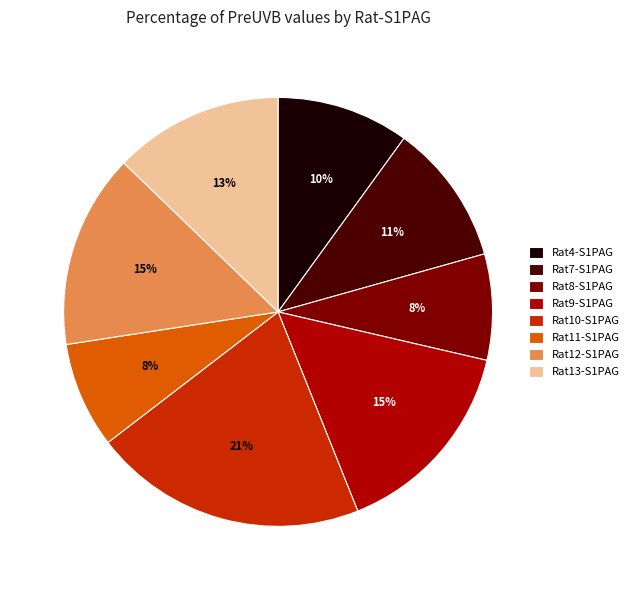

Between Rat9-S1PAG and Rat4-S1PAG, which is larger?

Rat9-S1PAG